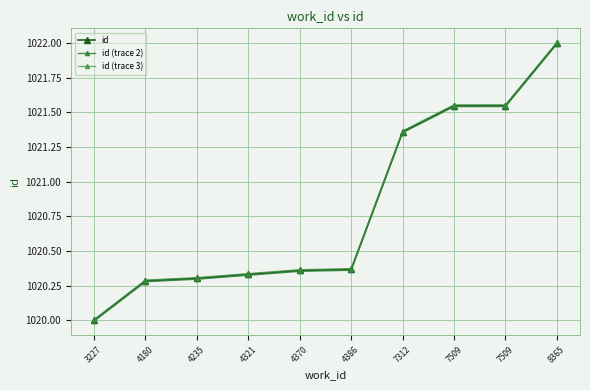

At which label is id (trace 2) closest to 1020?

3227